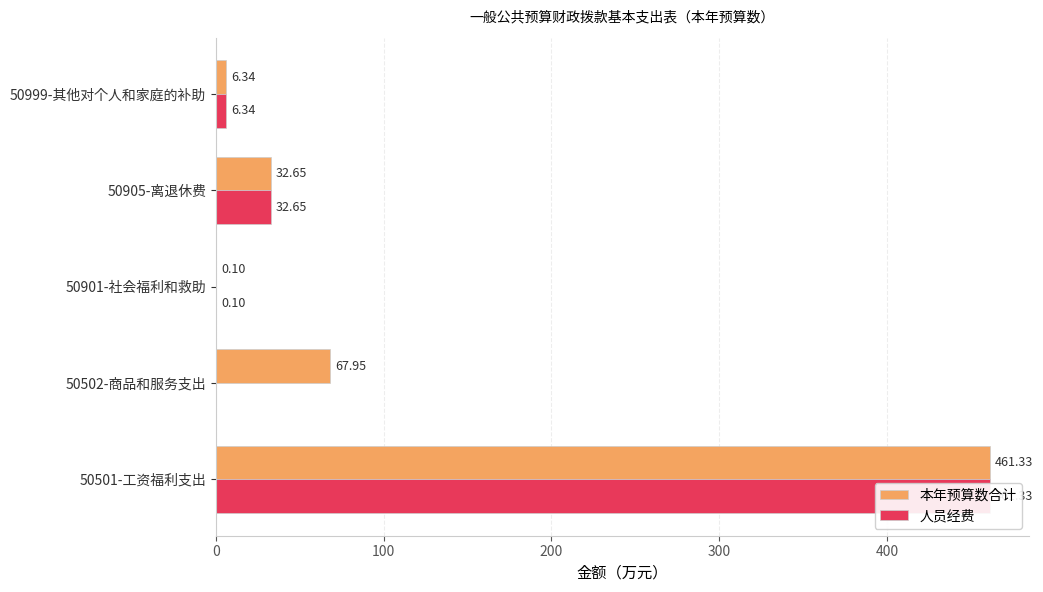

What is the value of the 人员经费 bar at the 4th from the left?

32.7